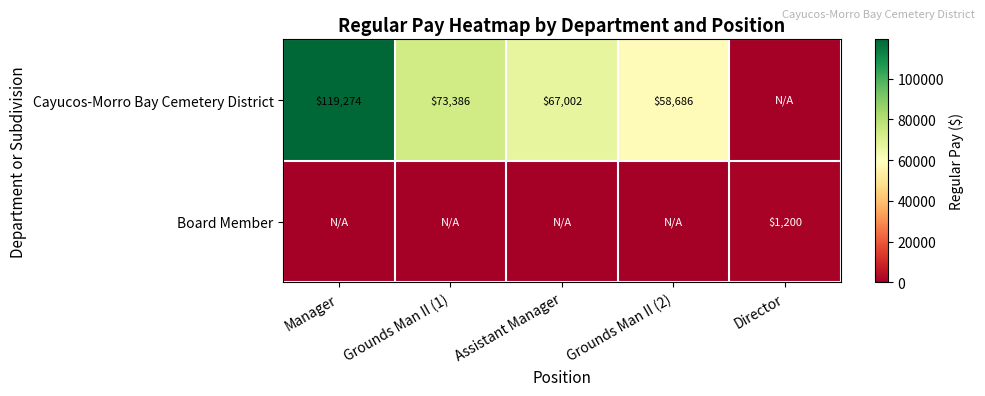

The Cayucos-Morro Bay Cemetery District series shows 42784 at Grounds Man II (1). True or false?

False